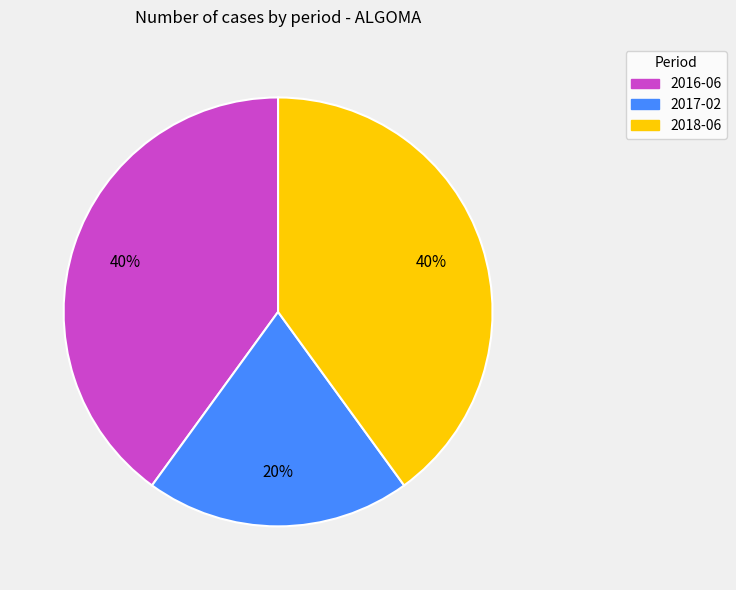

To the nearest percent, what percentage of the pie is 2017-02?

20%